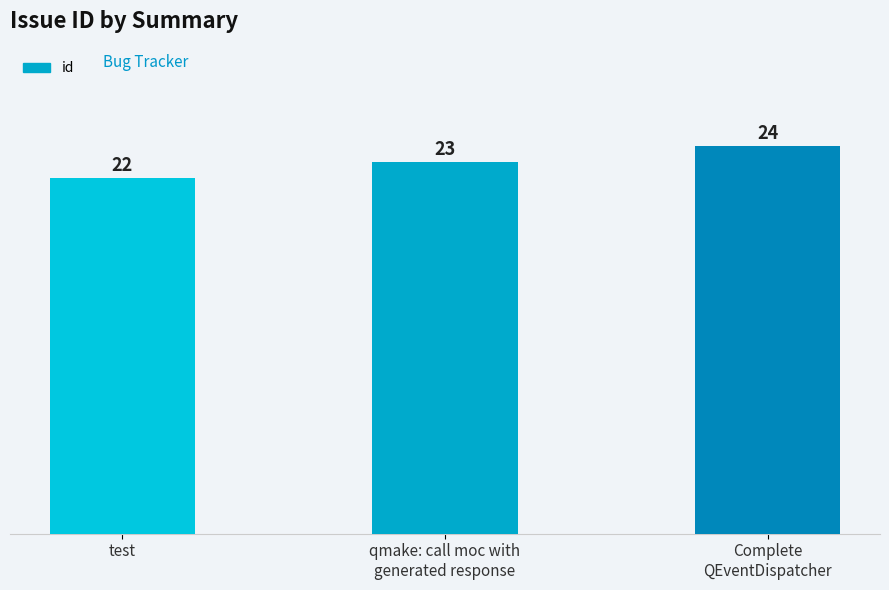

Reading left to right, list all the values displayed in this chart.

test=22	qmake: call moc with
generated response=23	Complete
QEventDispatcher=24